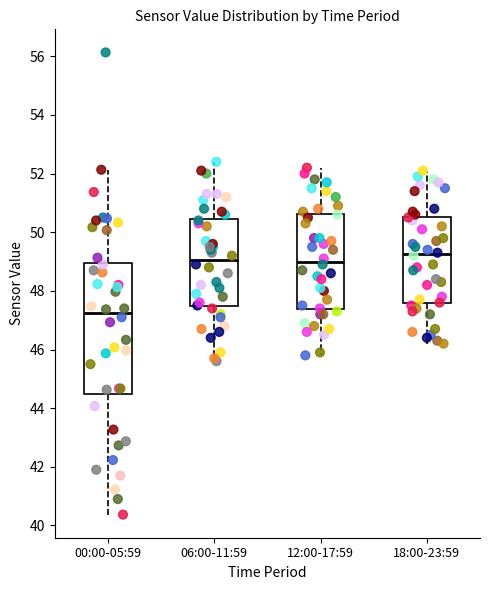

Where does the median line of the box for 06:00-11:59 sit on the y-axis? The values are not printed on the chart, so give them approximately, as read against the axis.

49.0